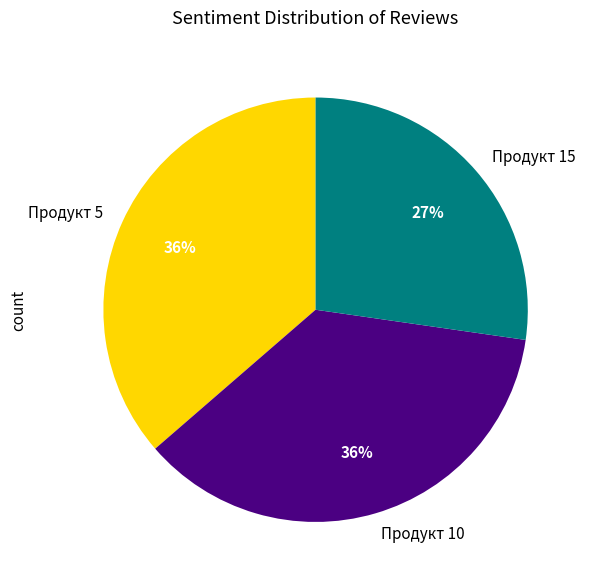

Do Продукт 5 and Продукт 10 together represent more than half of the pie?

Yes